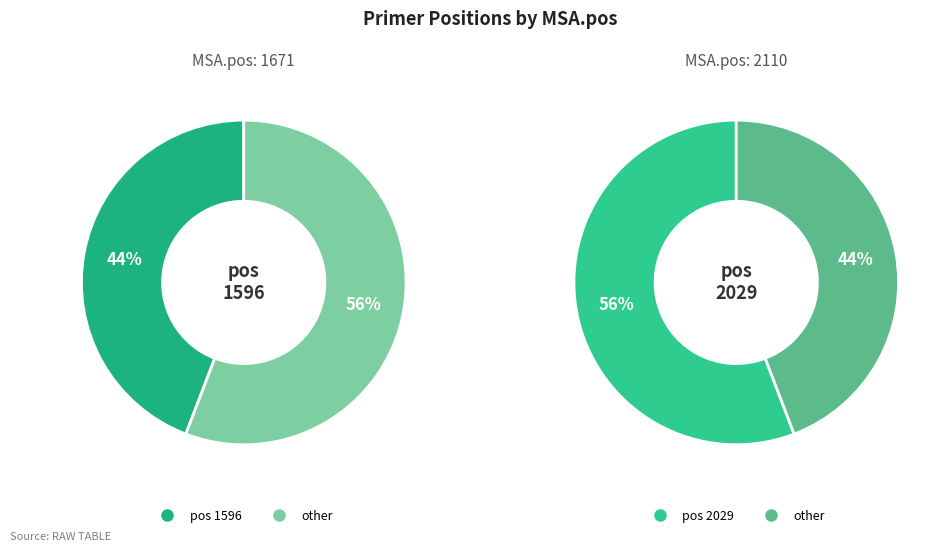

Approximately how many times larger is the value at 2029 compared to 1596?

1.3